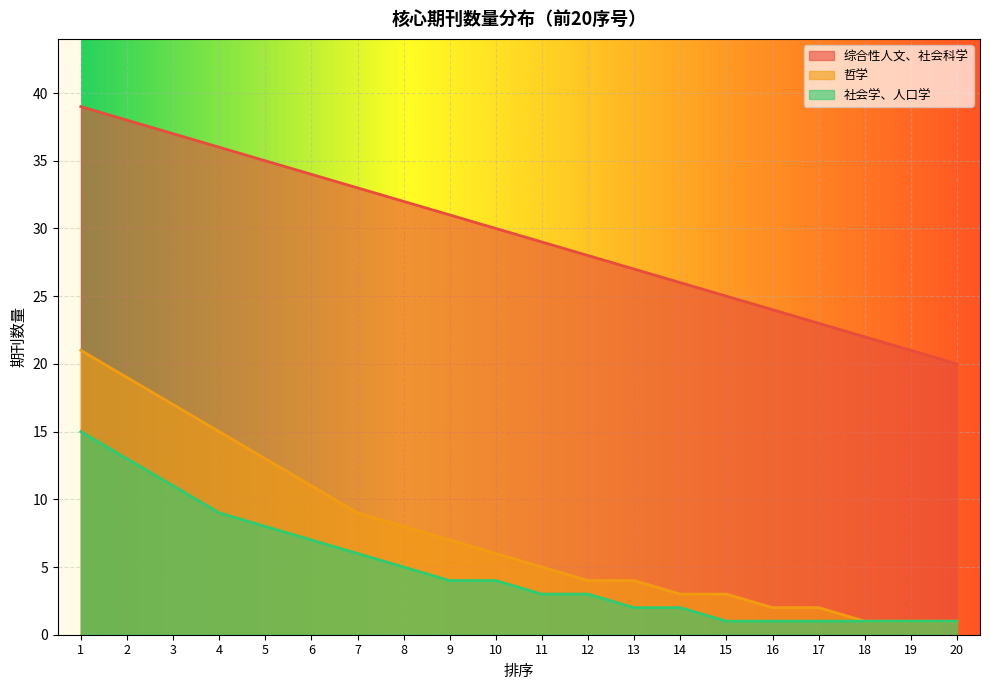

True or false: 综合性人文、社会科学 has more than 0 interior local peaks.

False